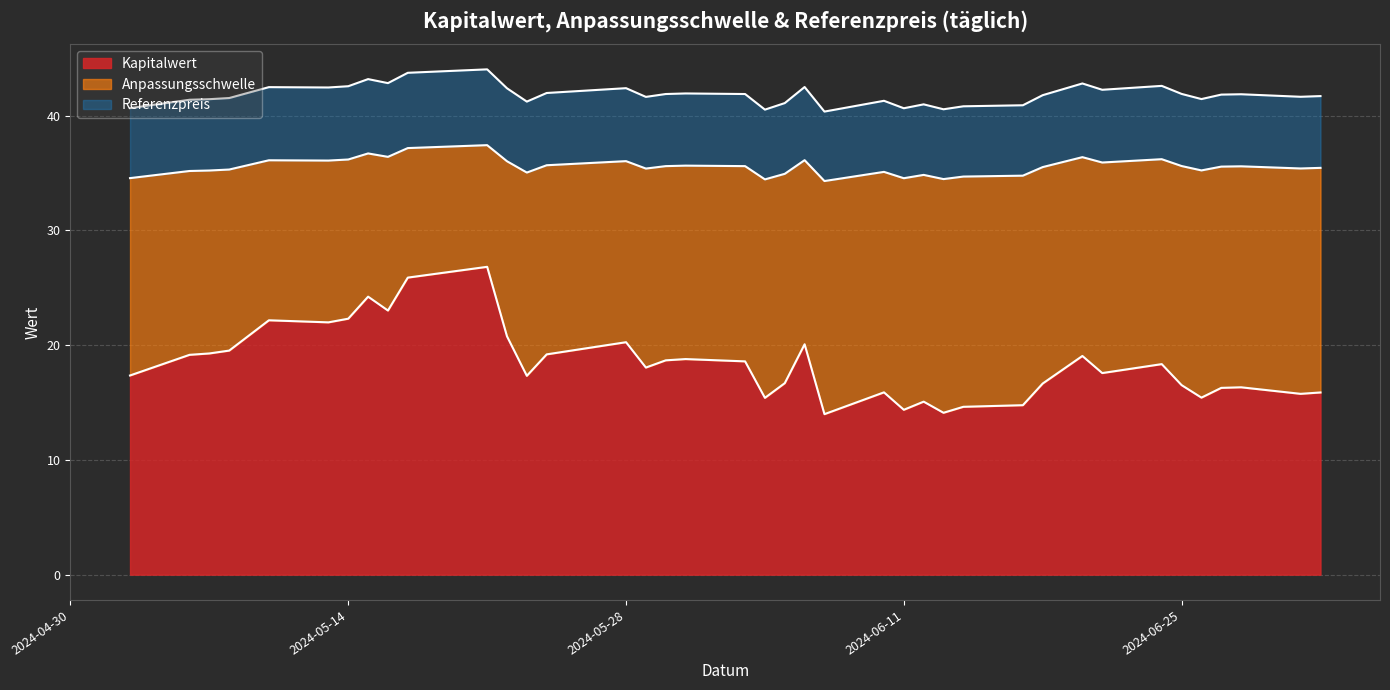

Rank the series by their maximum value, from highest to lowest.

Referenzpreis, Anpassungsschwelle, Kapitalwert